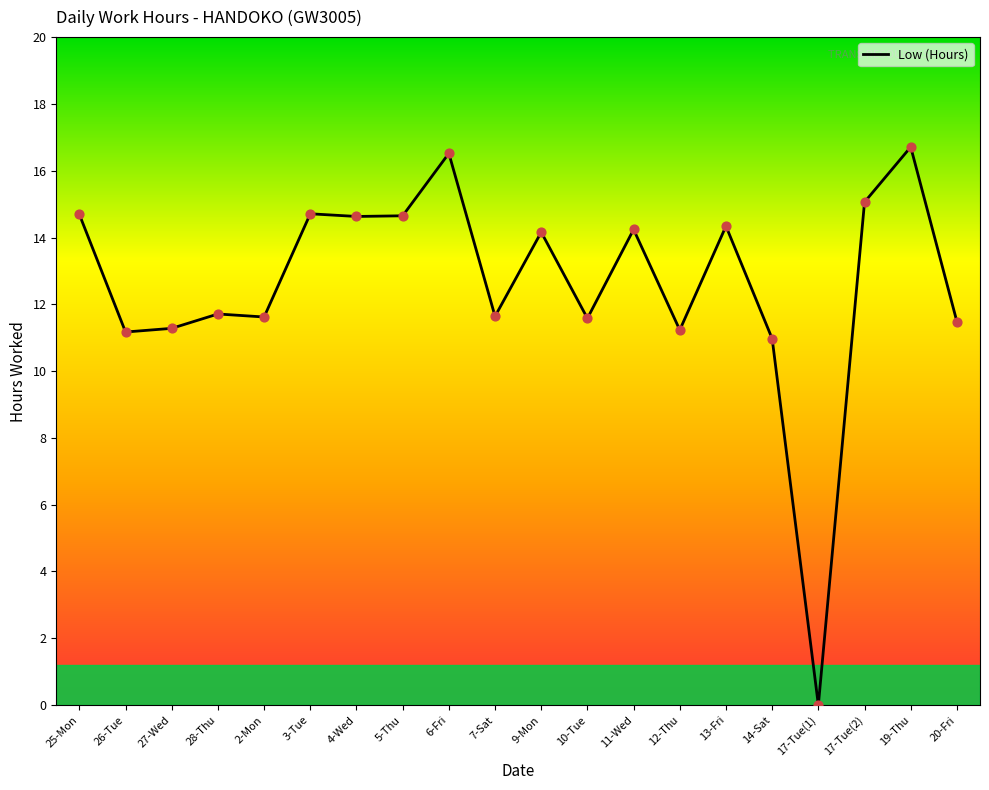

What is the change in value from 7-Sat to 19-Thu?

+5.1